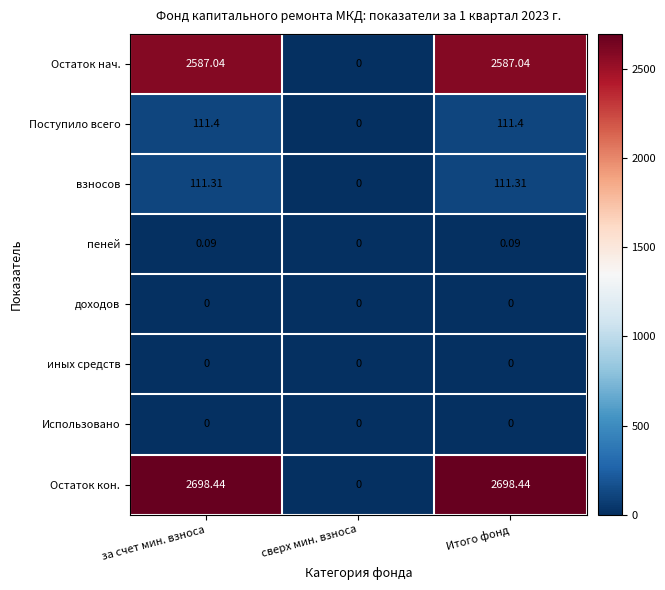

Which series has the widest spread of values?

Остаток кон.